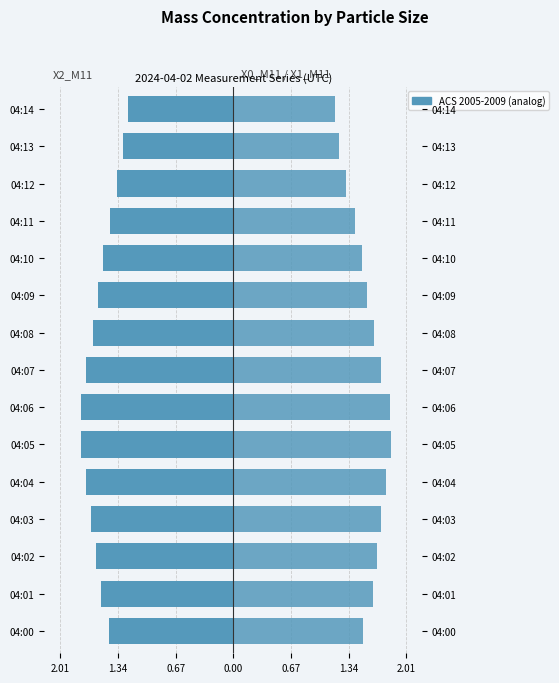

Which series has the largest range (max minus min)?

X0_M11